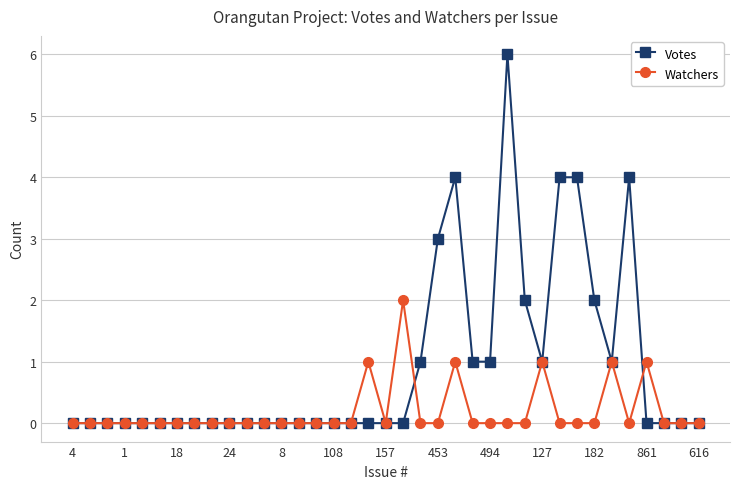

What is the value of the Watchers point at the 32nd from the left?

1